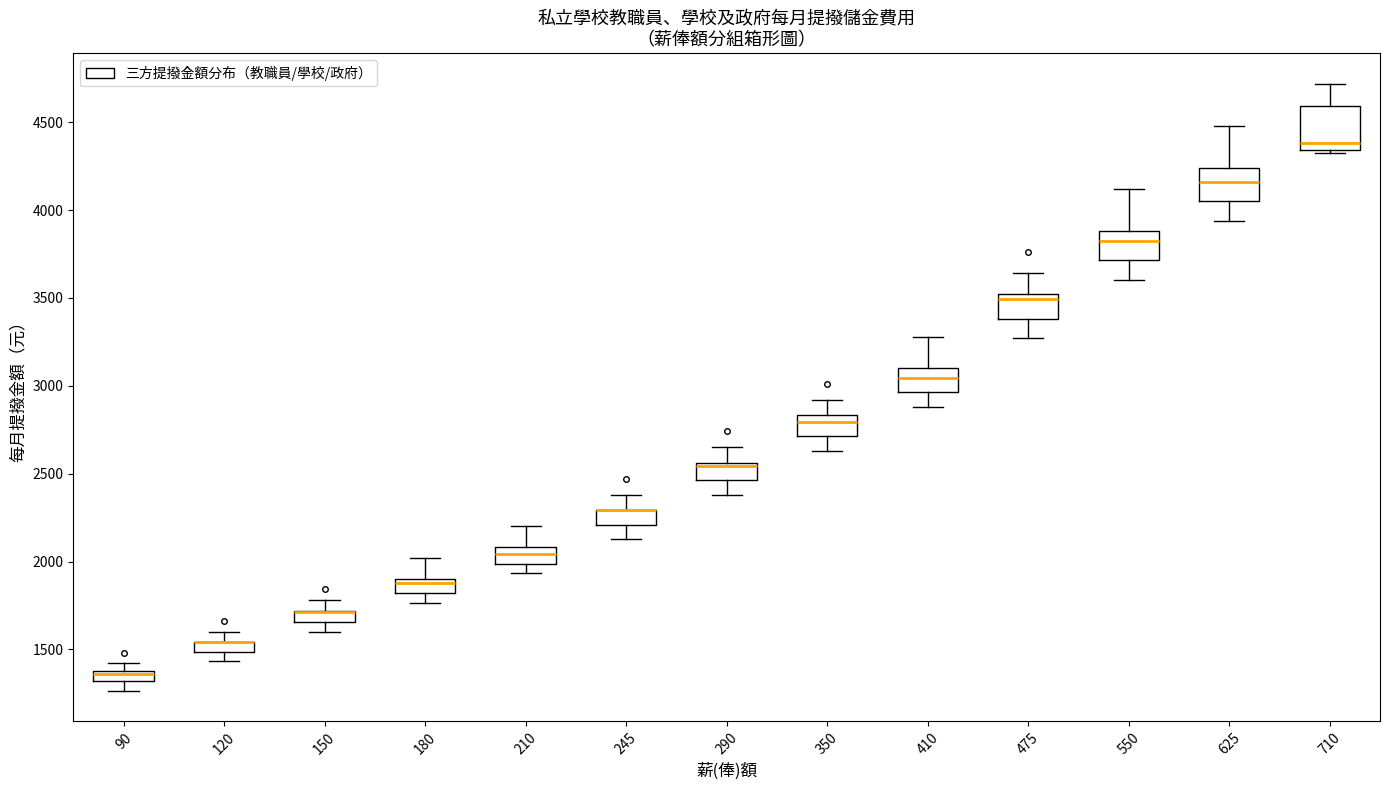

Which box is the tallest, from its lower edge to its upper edge?

710